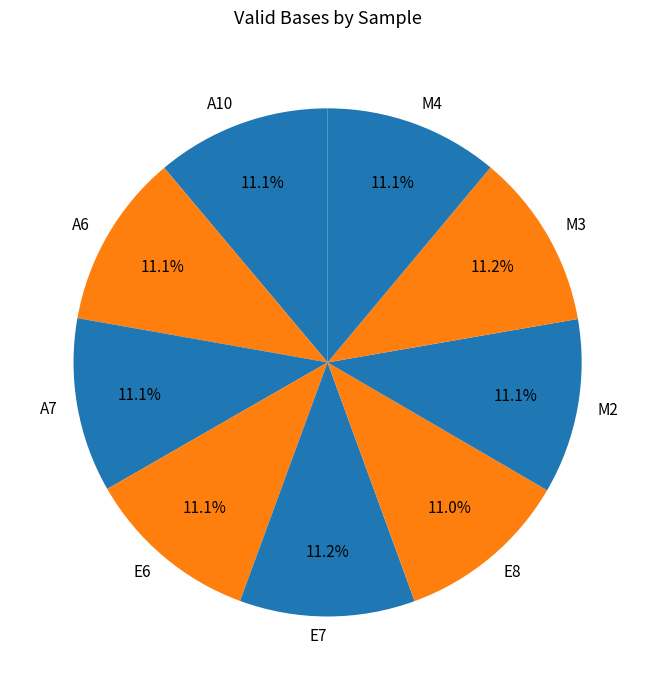

Combined, do A6 and M3 account for over 50%?

No